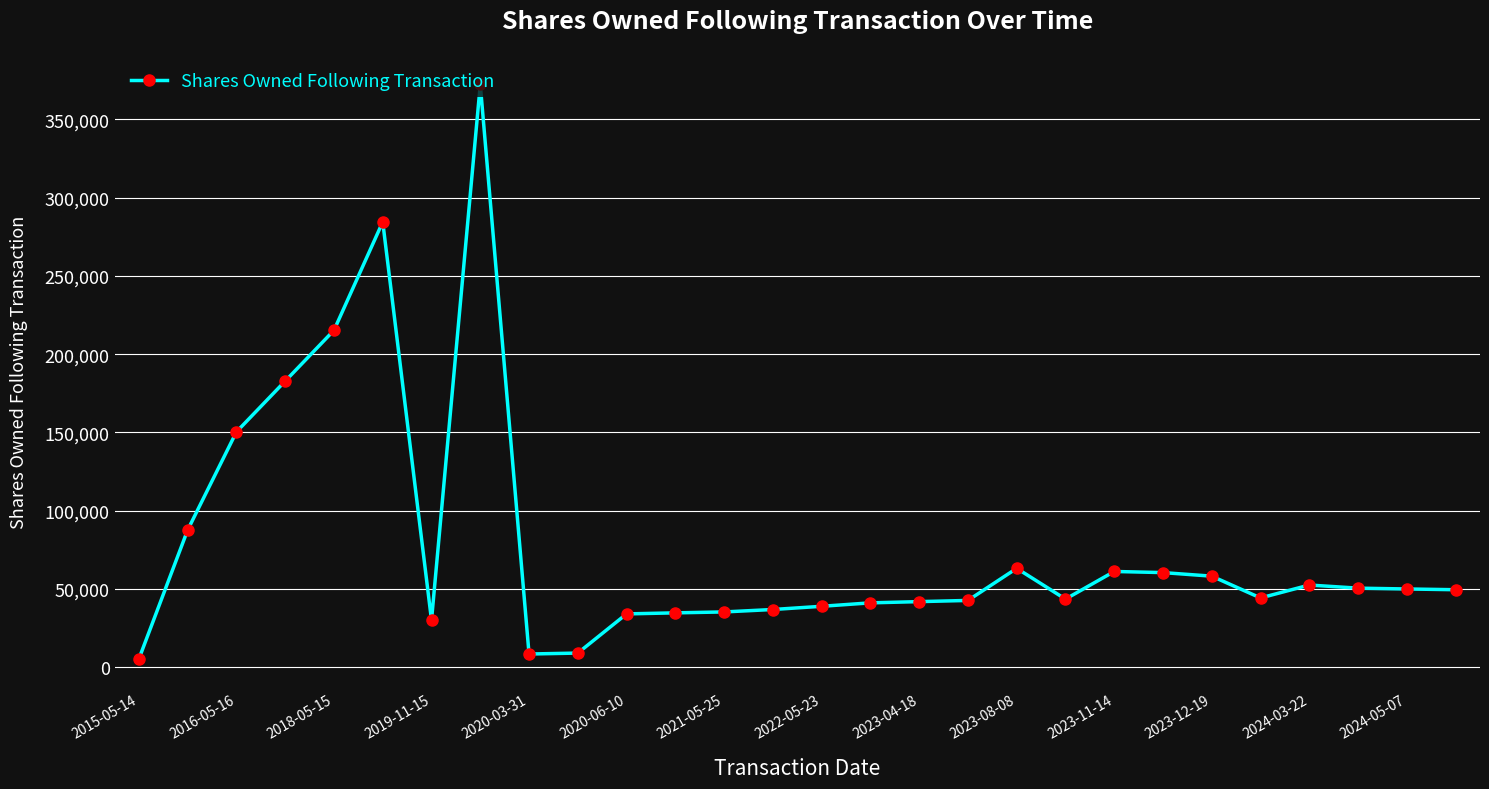

What is the value of the 26th point from the left?

50478